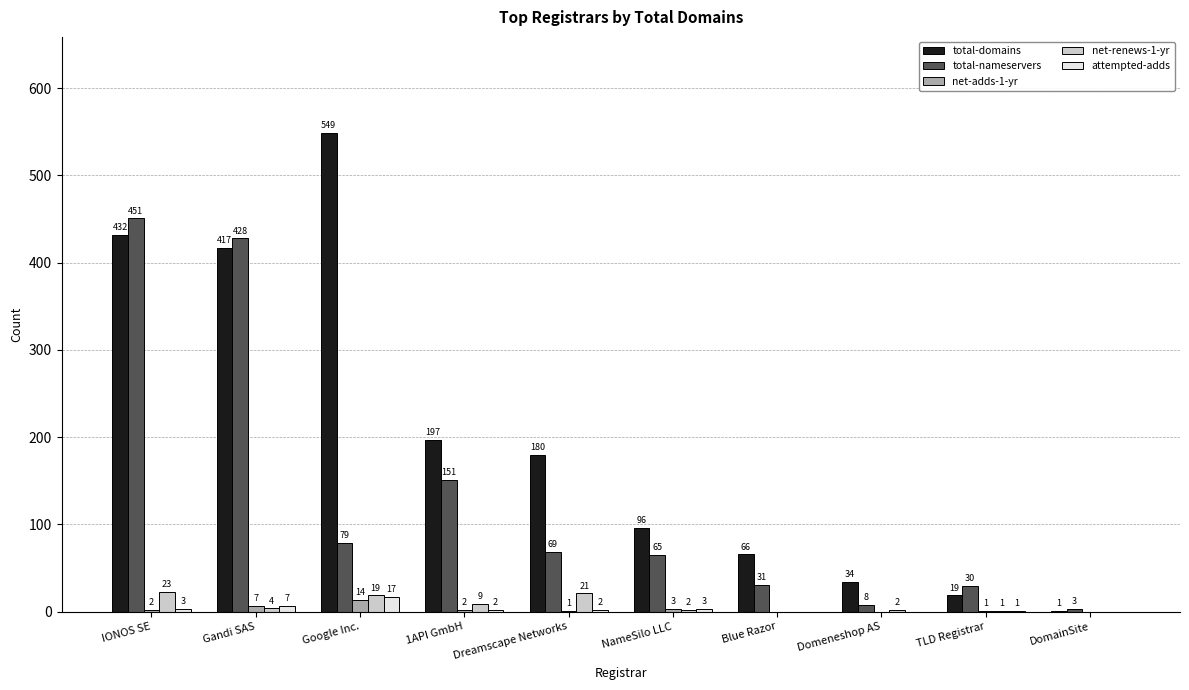

What are all the series names shown in the legend?

total-domains, total-nameservers, net-adds-1-yr, net-renews-1-yr, attempted-adds